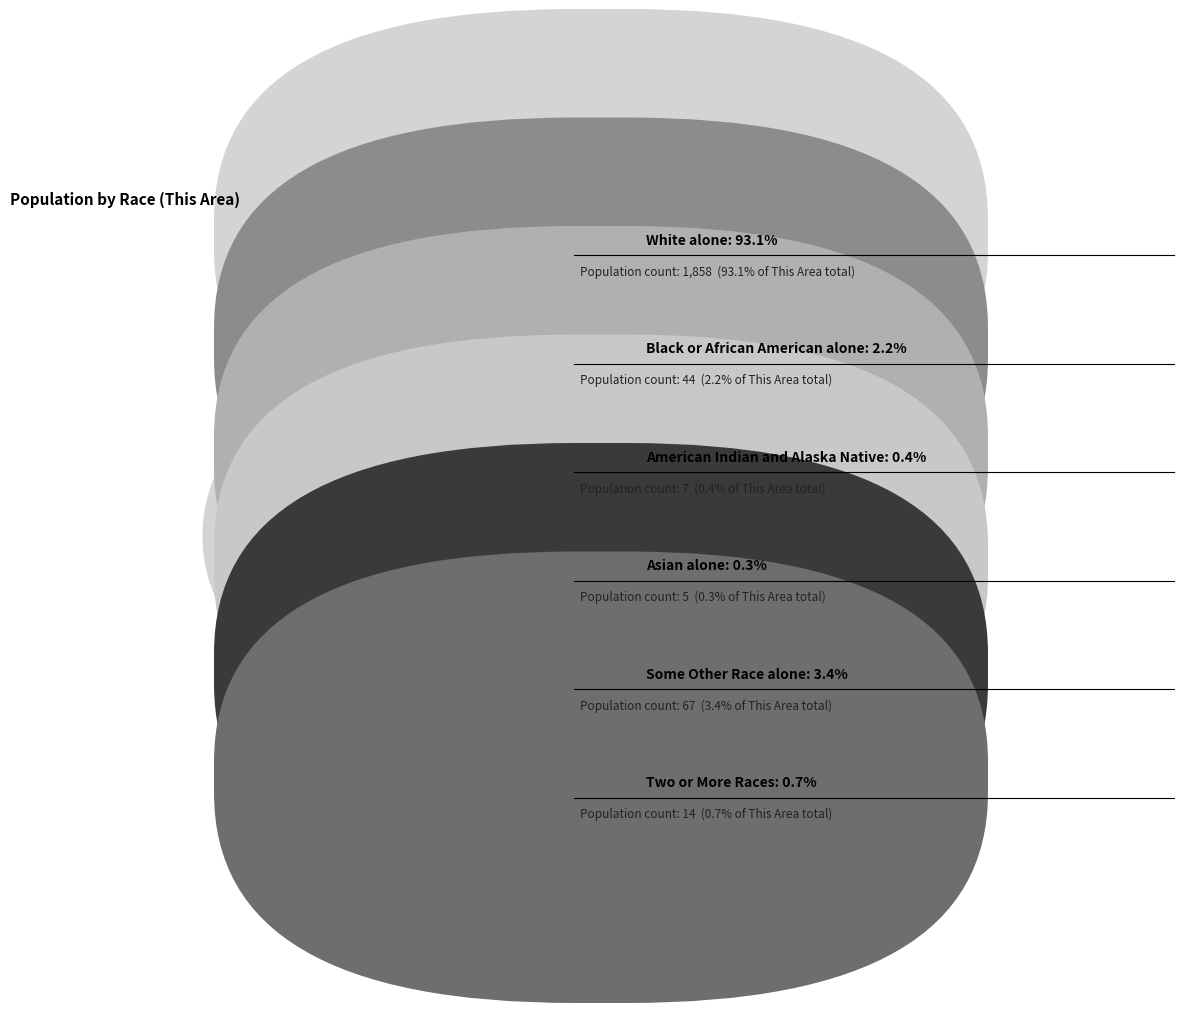

Count the number of slices in the pie.

6